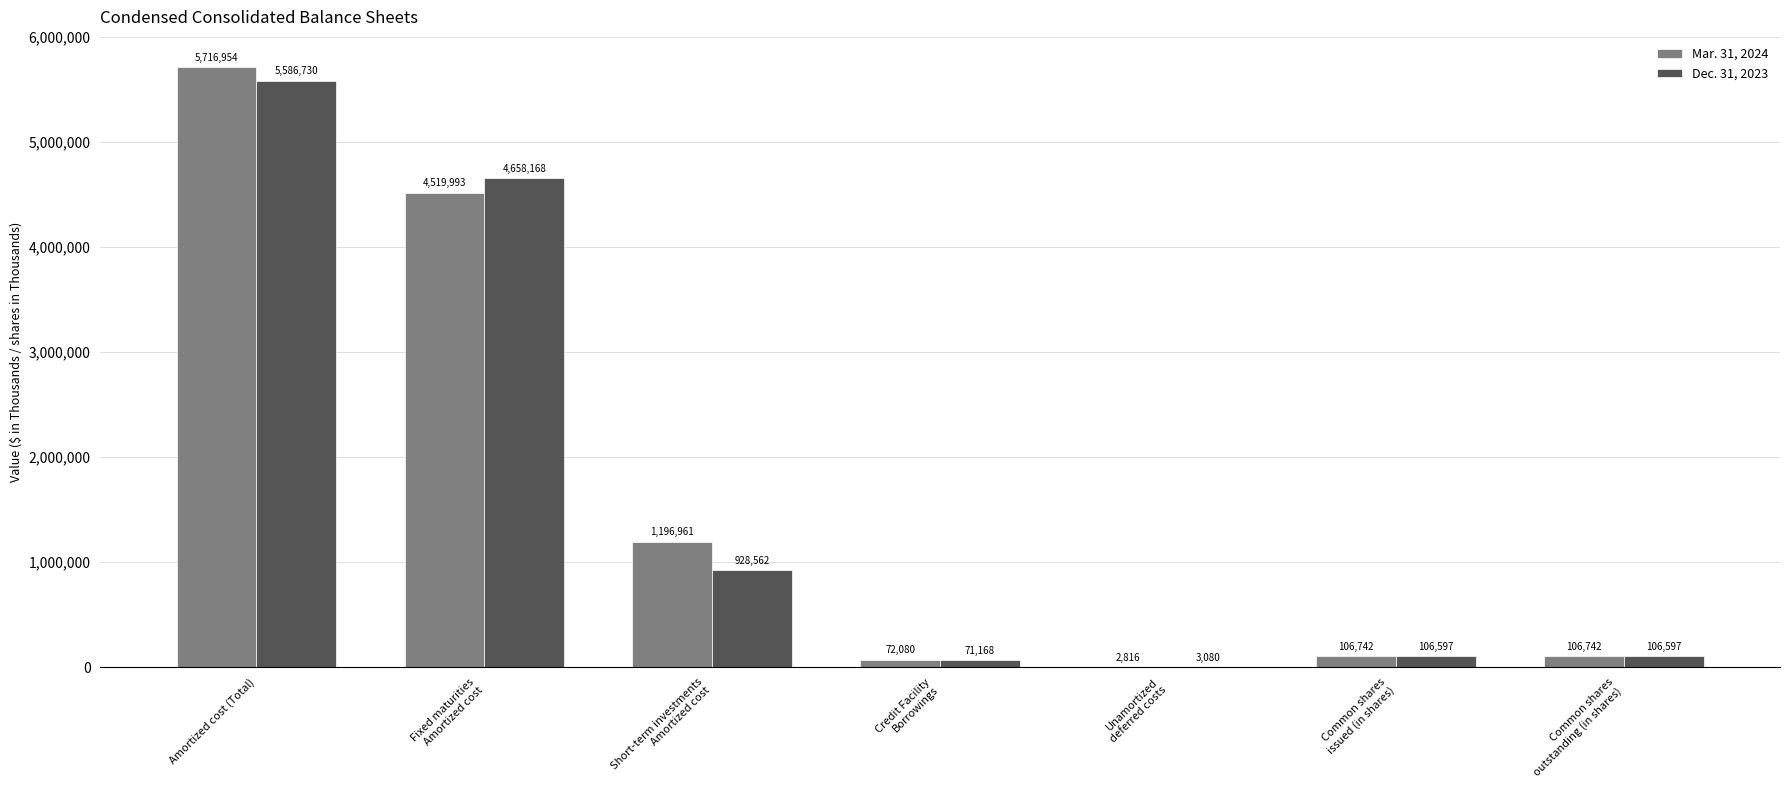

Reading left to right, transcribe all the data shown in this chart.

Mar. 31, 2024: Amortized cost (Total)=5716954	Fixed maturities
Amortized cost=4519993	Short-term investments
Amortized cost=1196961	Credit Facility
Borrowings=72080	Unamortized
deferred costs=2816	Common shares
issued (in shares)=106742	Common shares
outstanding (in shares)=106742
Dec. 31, 2023: Amortized cost (Total)=5586730	Fixed maturities
Amortized cost=4658168	Short-term investments
Amortized cost=928562	Credit Facility
Borrowings=71168	Unamortized
deferred costs=3080	Common shares
issued (in shares)=106597	Common shares
outstanding (in shares)=106597